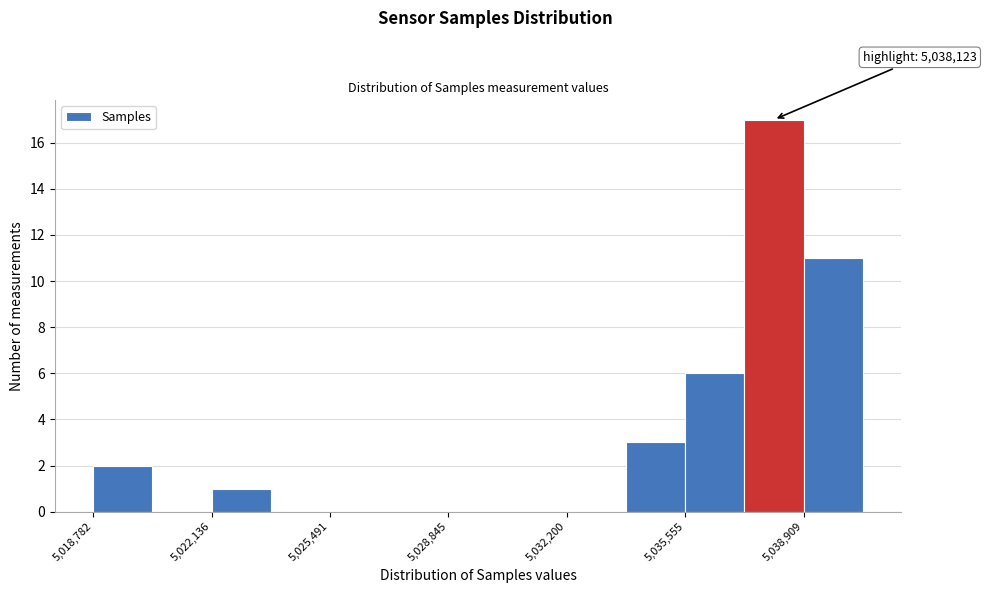

Around what value on the x-axis is the tallest bar? Give the approximate position of its centre, as read against the axis.

5038000